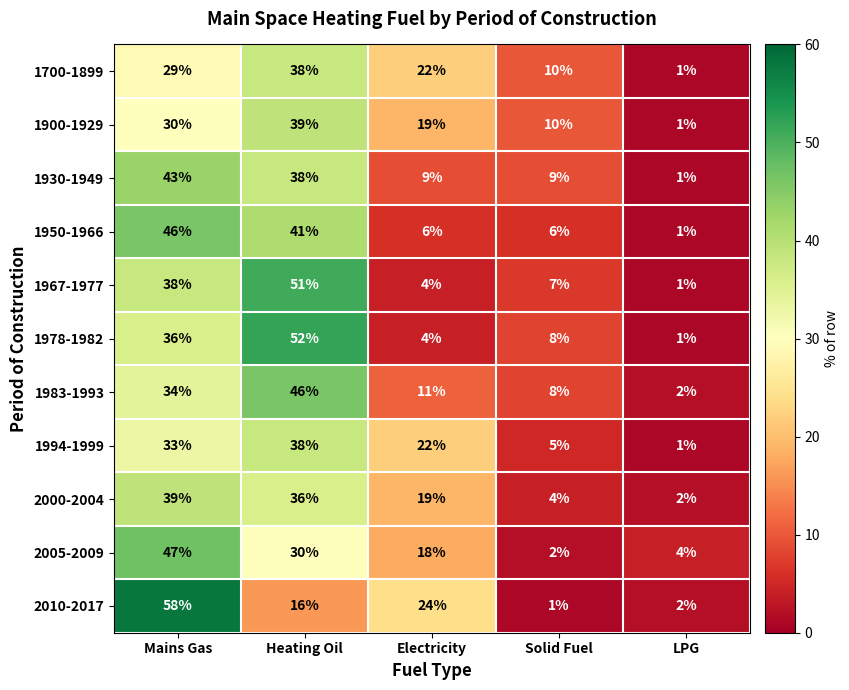

Between Heating Oil and LPG, which series saw the biggest shift?

1978-1982